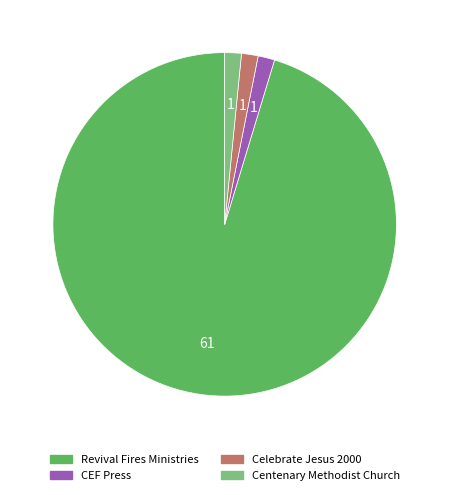

Which category has the biggest portion of the pie?

Revival Fires Ministries